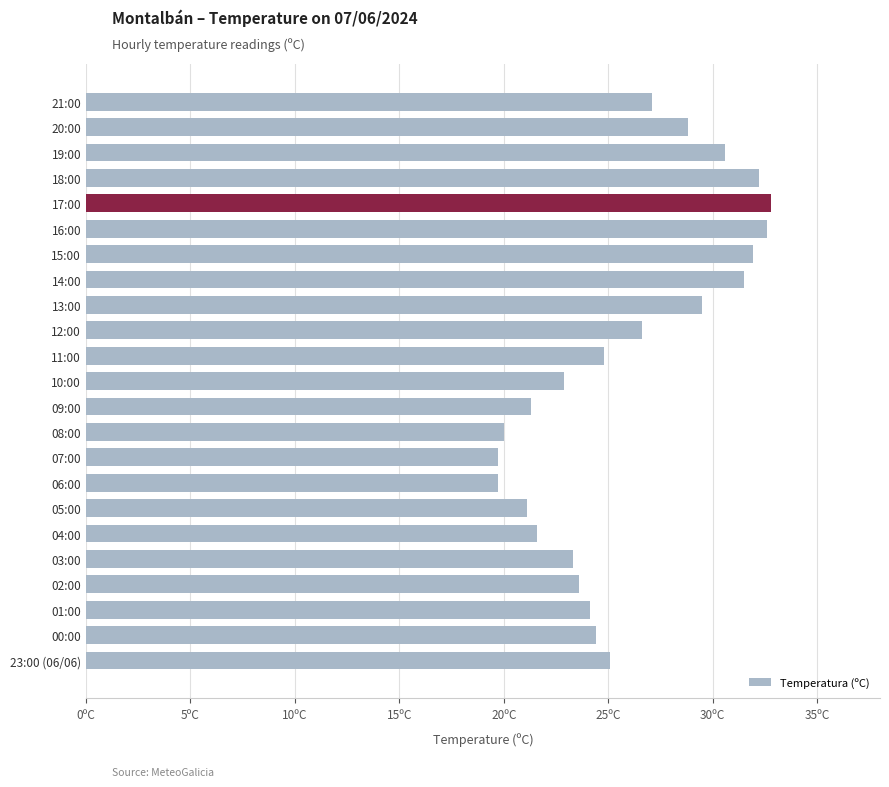

Are the bars horizontal?

Yes